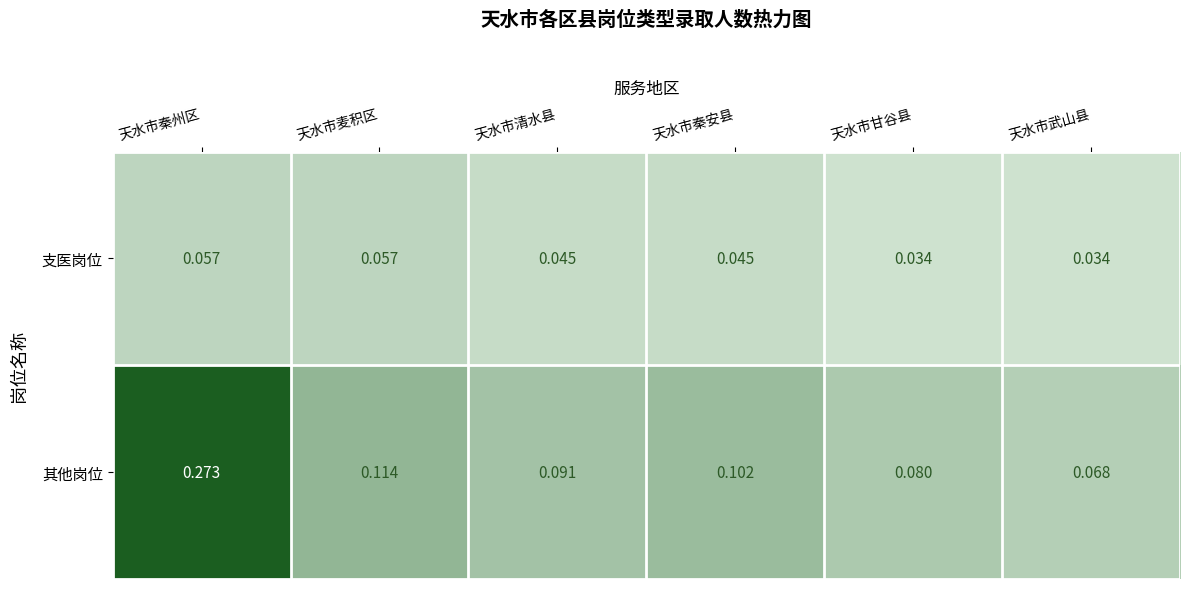

At which label is 其他岗位 closest to 0?

天水市武山县